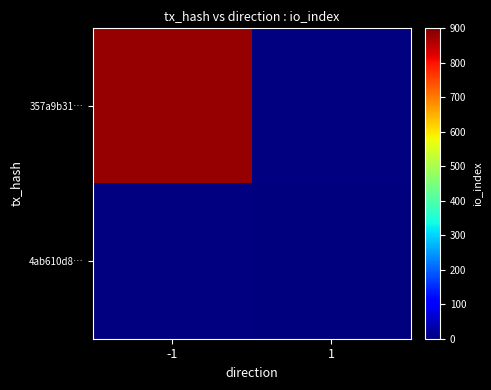

List the series in order of their overall mean, highest first.

357a9b31…, 4ab610d8…